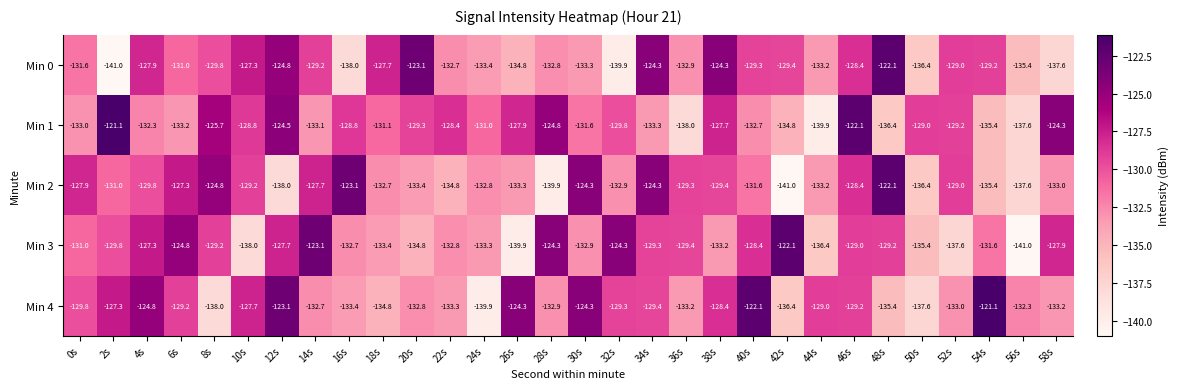

What is the spread (max minus min) of values at 6s?

8.4